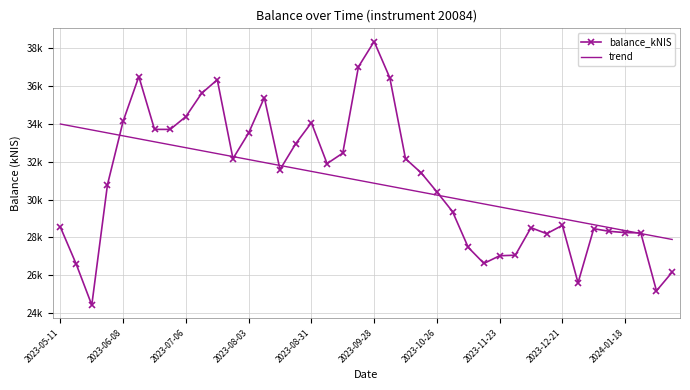

What are all the series names shown in the legend?

balance_kNIS, trend